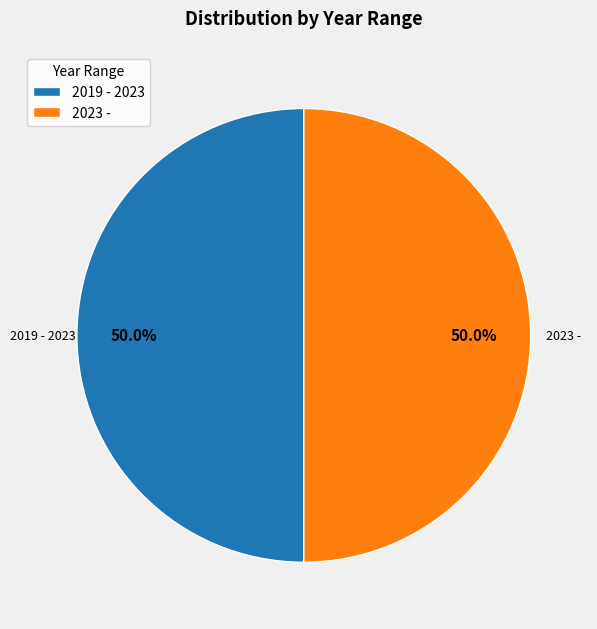

How many slices are in this pie chart?

2